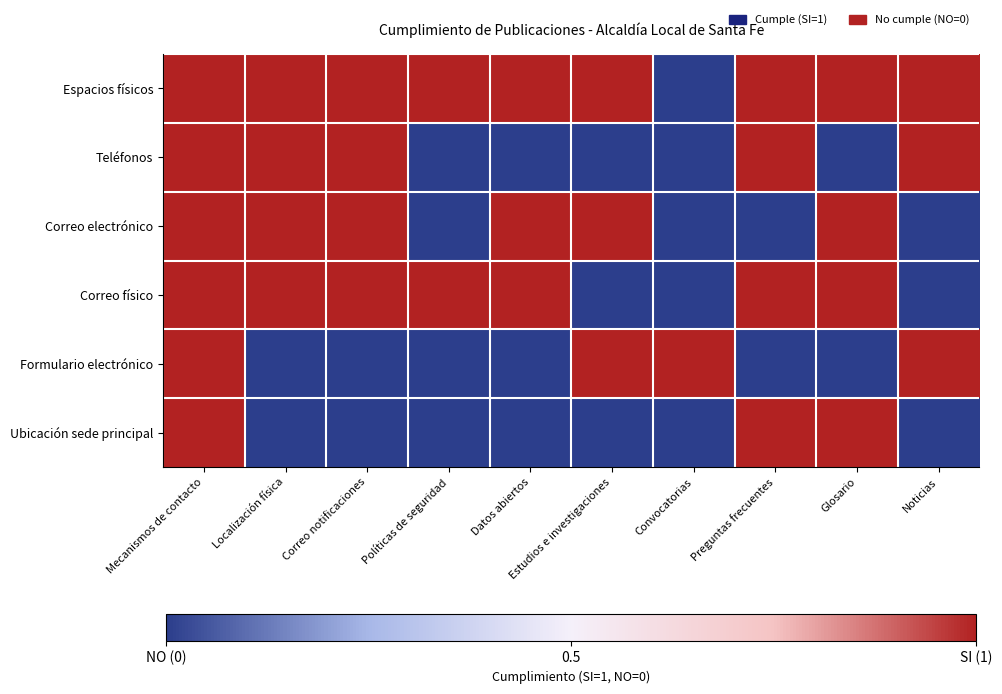

Reading right to left, transcribe all the data shown in this chart.

Espacios físicos: Noticias=1	Glosario=1	Preguntas frecuentes=1	Convocatorias=0	Estudios e investigaciones=1	Datos abiertos=1	Políticas de seguridad=1	Correo notificaciones=1	Localización física=1	Mecanismos de contacto=1
Teléfonos: Noticias=1	Glosario=0	Preguntas frecuentes=1	Convocatorias=0	Estudios e investigaciones=0	Datos abiertos=0	Políticas de seguridad=0	Correo notificaciones=1	Localización física=1	Mecanismos de contacto=1
Correo electrónico: Noticias=0	Glosario=1	Preguntas frecuentes=0	Convocatorias=0	Estudios e investigaciones=1	Datos abiertos=1	Políticas de seguridad=0	Correo notificaciones=1	Localización física=1	Mecanismos de contacto=1
Correo físico: Noticias=0	Glosario=1	Preguntas frecuentes=1	Convocatorias=0	Estudios e investigaciones=0	Datos abiertos=1	Políticas de seguridad=1	Correo notificaciones=1	Localización física=1	Mecanismos de contacto=1
Formulario electrónico: Noticias=1	Glosario=0	Preguntas frecuentes=0	Convocatorias=1	Estudios e investigaciones=1	Datos abiertos=0	Políticas de seguridad=0	Correo notificaciones=0	Localización física=0	Mecanismos de contacto=1
Ubicación sede principal: Noticias=0	Glosario=1	Preguntas frecuentes=1	Convocatorias=0	Estudios e investigaciones=0	Datos abiertos=0	Políticas de seguridad=0	Correo notificaciones=0	Localización física=0	Mecanismos de contacto=1